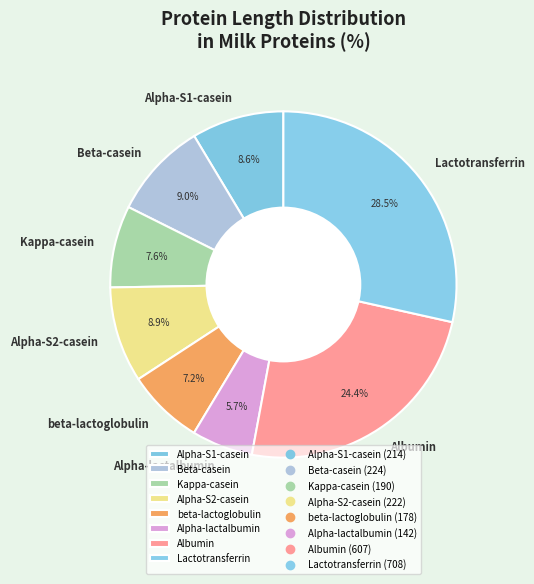

What is the largest slice in the pie chart?

Lactotransferrin